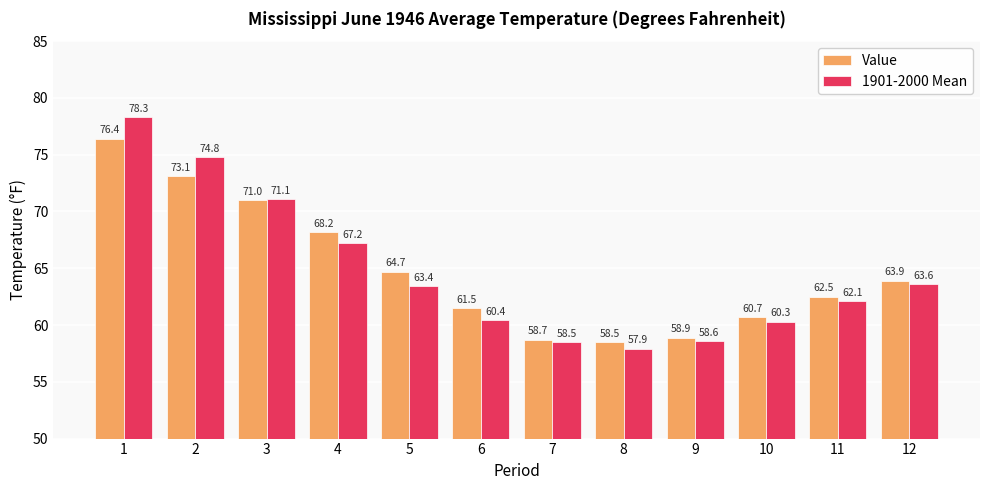

List the series in order of their peak value, lowest first.

Value, 1901-2000 Mean